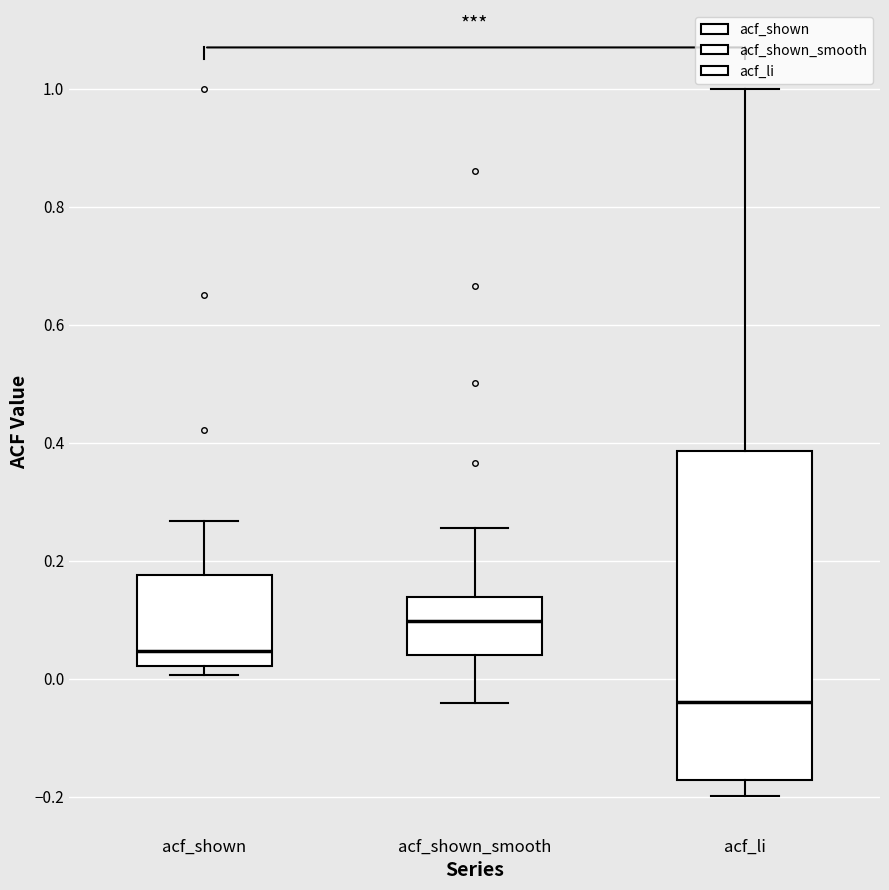

Which box is the tallest, from its lower edge to its upper edge?

acf_li